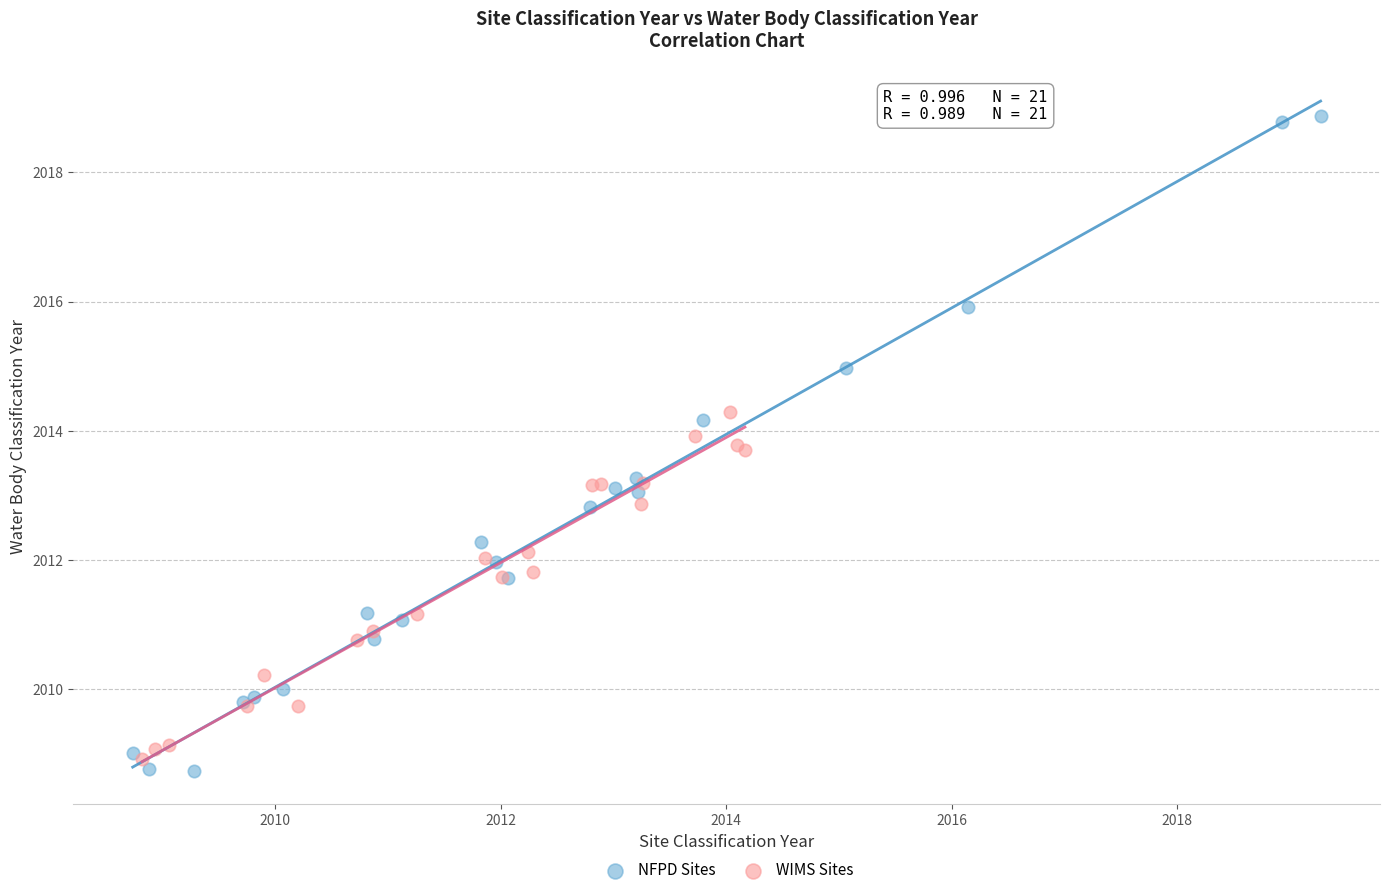

Which series has the largest Y range (max minus min)?

NFPD Sites